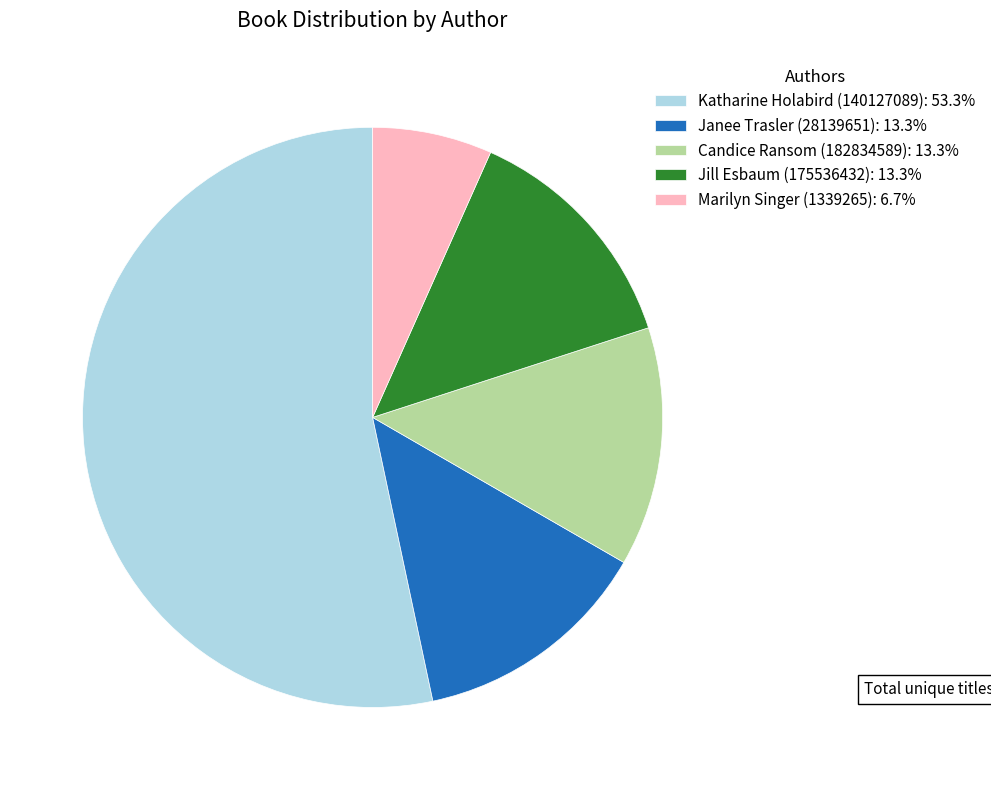

Is there a majority slice in this chart?

Yes